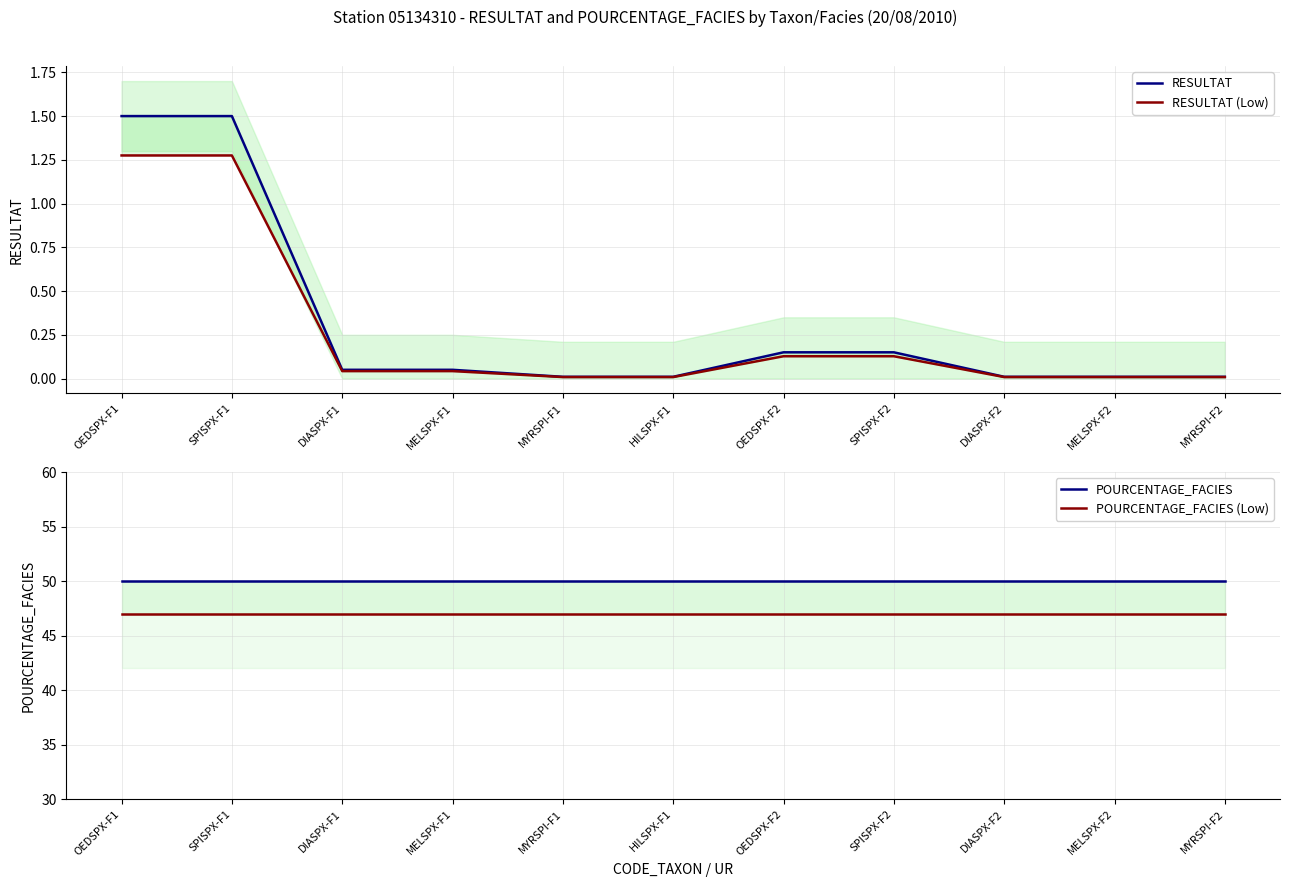

At which label is POURCENTAGE_FACIES closest to 50?

OEDSPX-F1